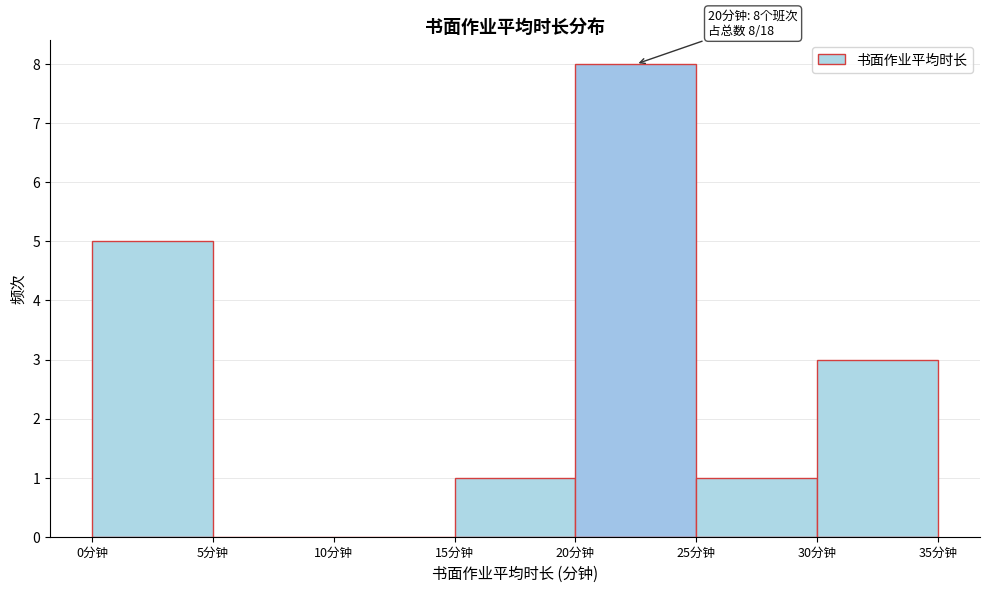

Over which range of the x-axis is the bar tallest?

20 to 25